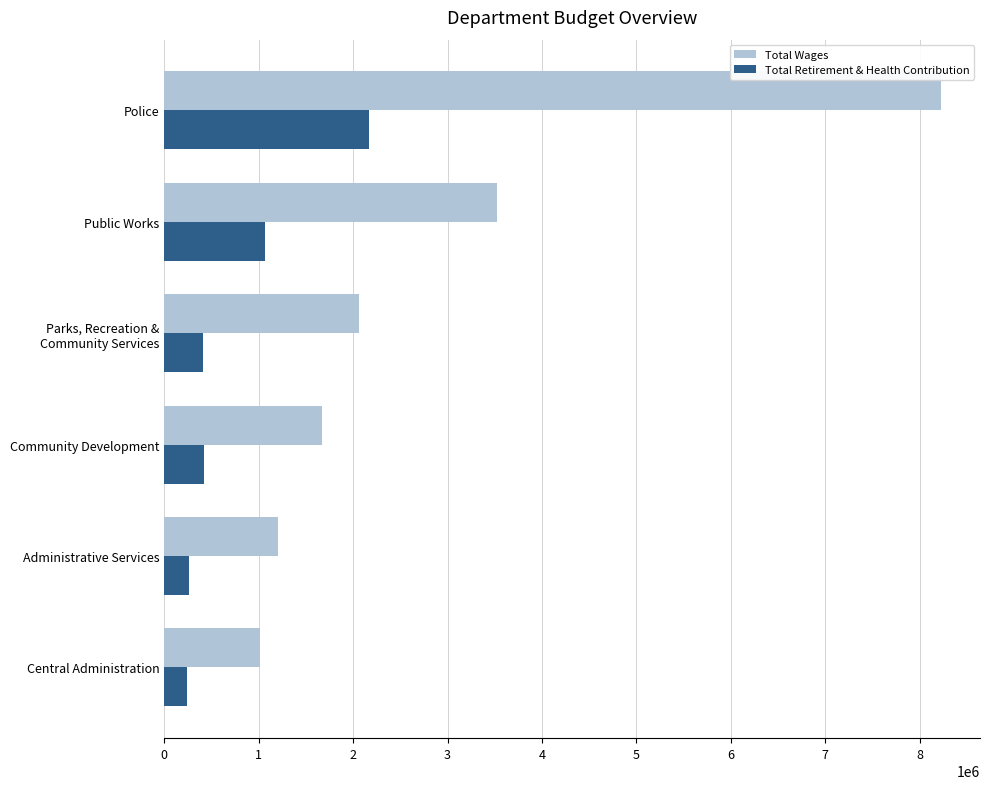

What is the maximum value for Total Wages?

8228663